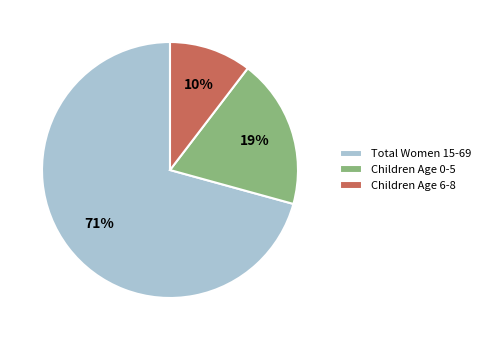

Combined, do Total Women 15-69 and Children Age 0-5 account for over 50%?

Yes